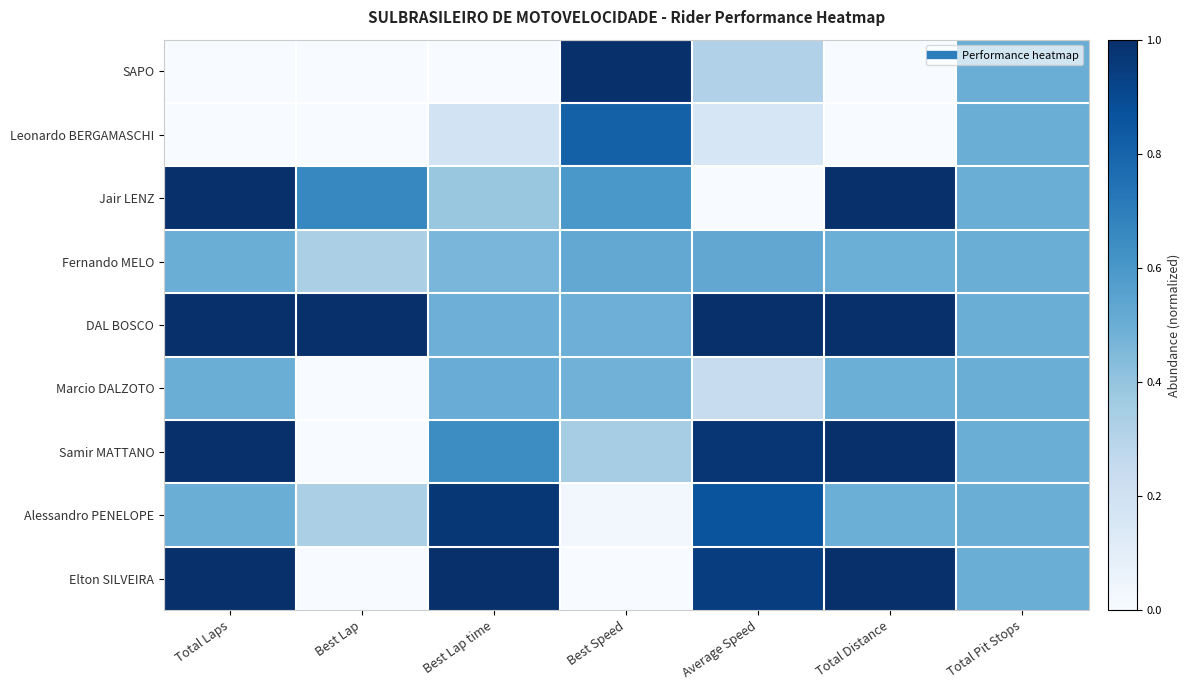

Count the number of categories in the chart.

7